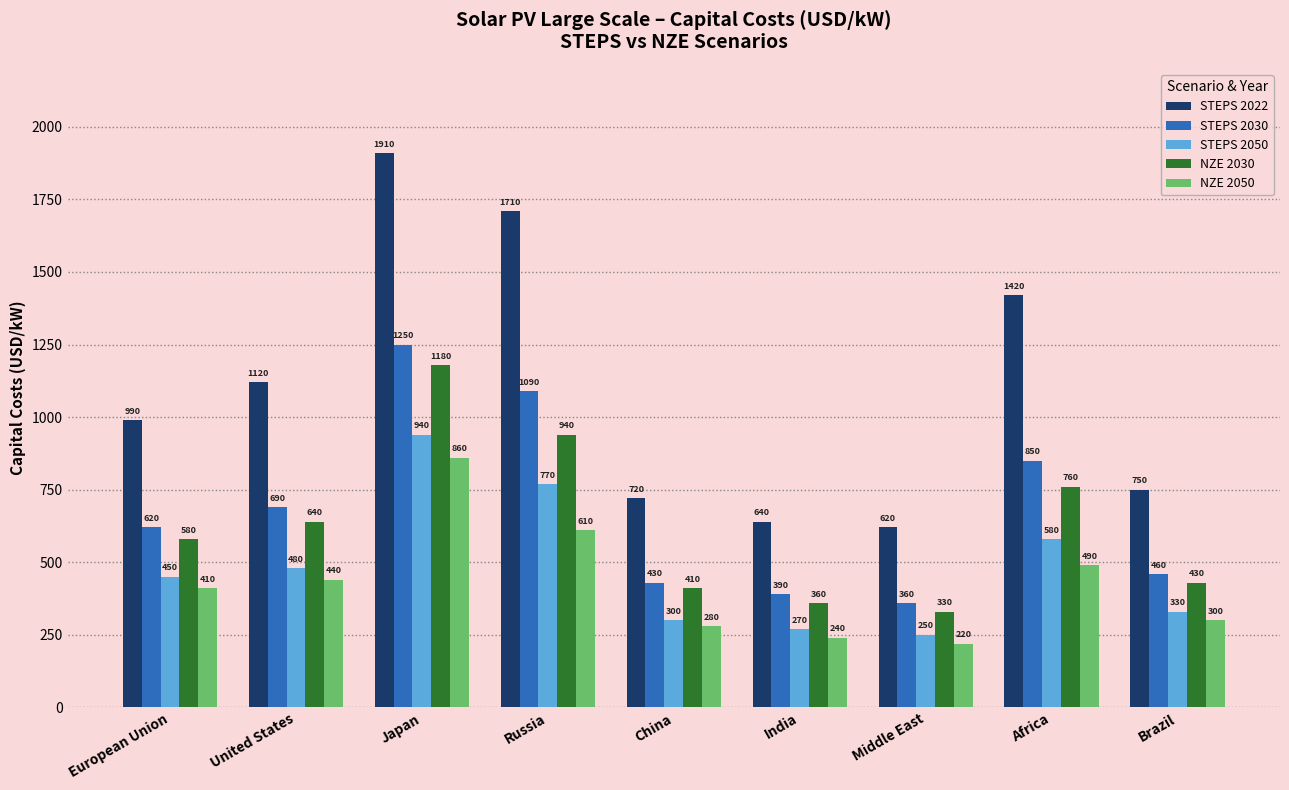

What is the value of the STEPS 2022 bar at the 7th from the left?

620